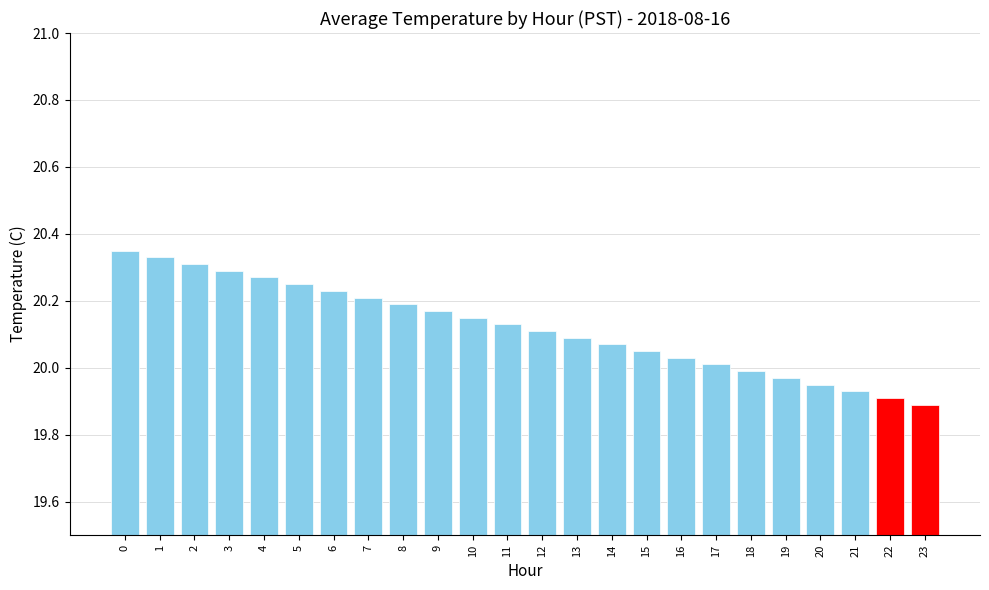

Rank the categories by value from highest to lowest.

0, 1, 2, 3, 4, 5, 6, 7, 8, 9, 10, 11, 12, 13, 14, 15, 16, 17, 18, 19, 20, 21, 22, 23